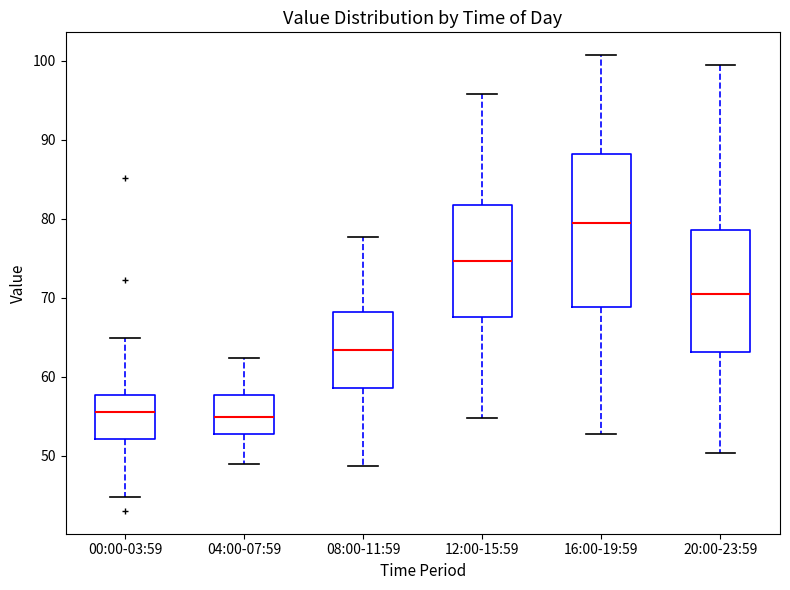

Where does the upper whisker of the box for 04:00-07:59 end on the y-axis? The values are not printed on the chart, so give them approximately, as read against the axis.

62